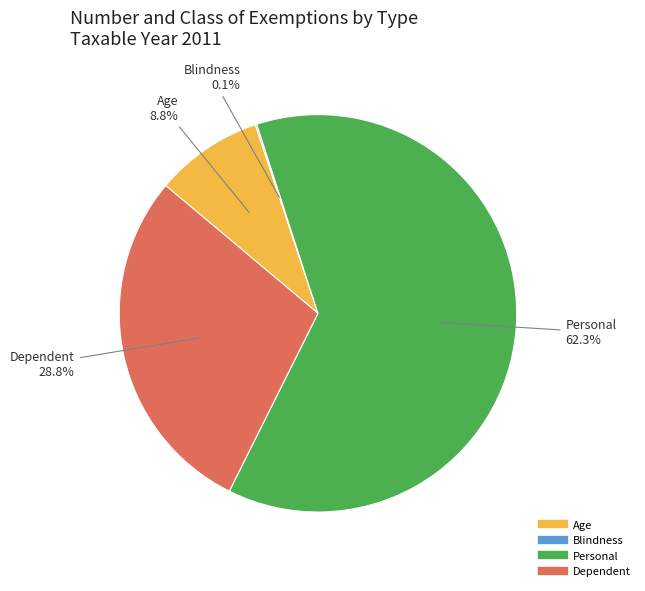

Which slice is the largest?

Personal